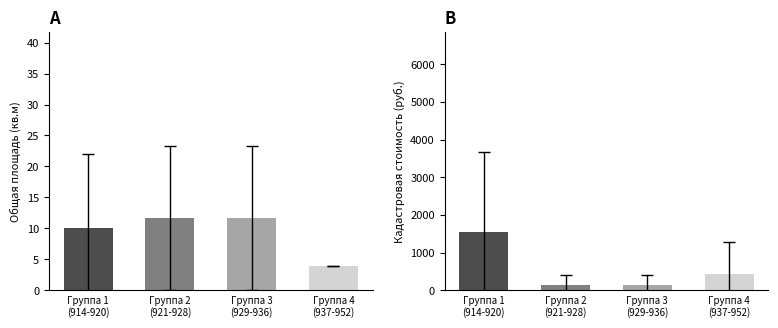

Rank the series at 918 from highest to lowest value.

Общая площадь (кв.м), Кадастровая стоимость (руб.)